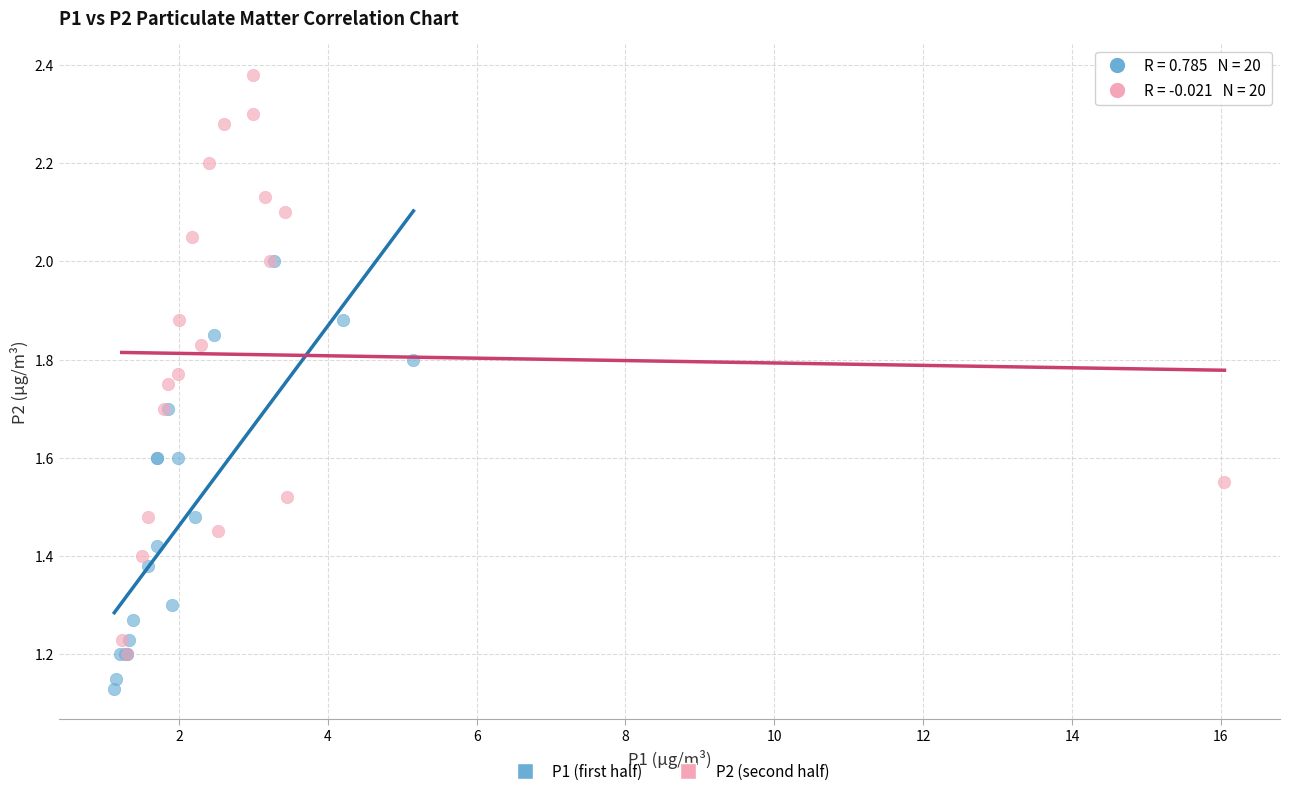

Which series has the widest spread of Y values?

P2 (second half)